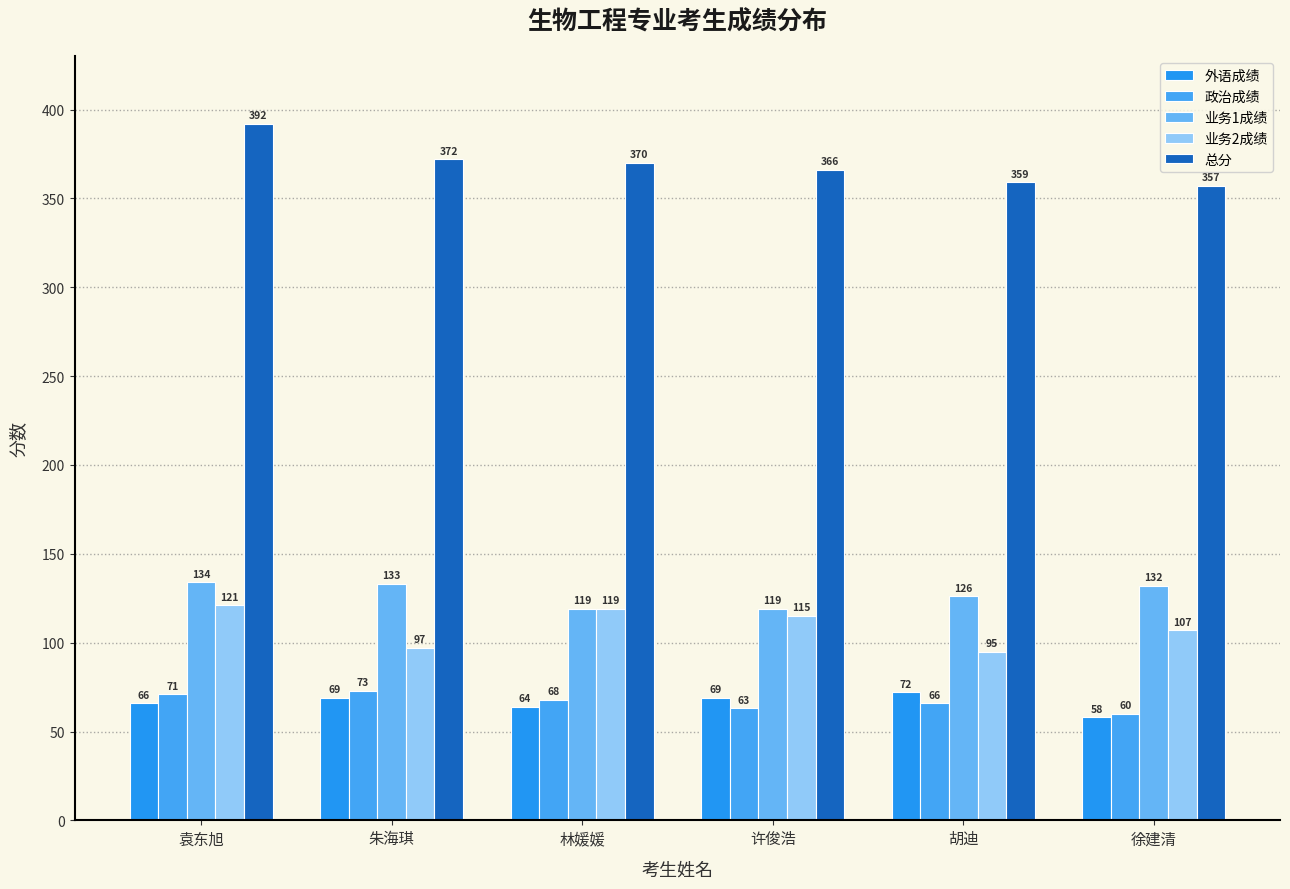

What position from the right is 徐建清?

1